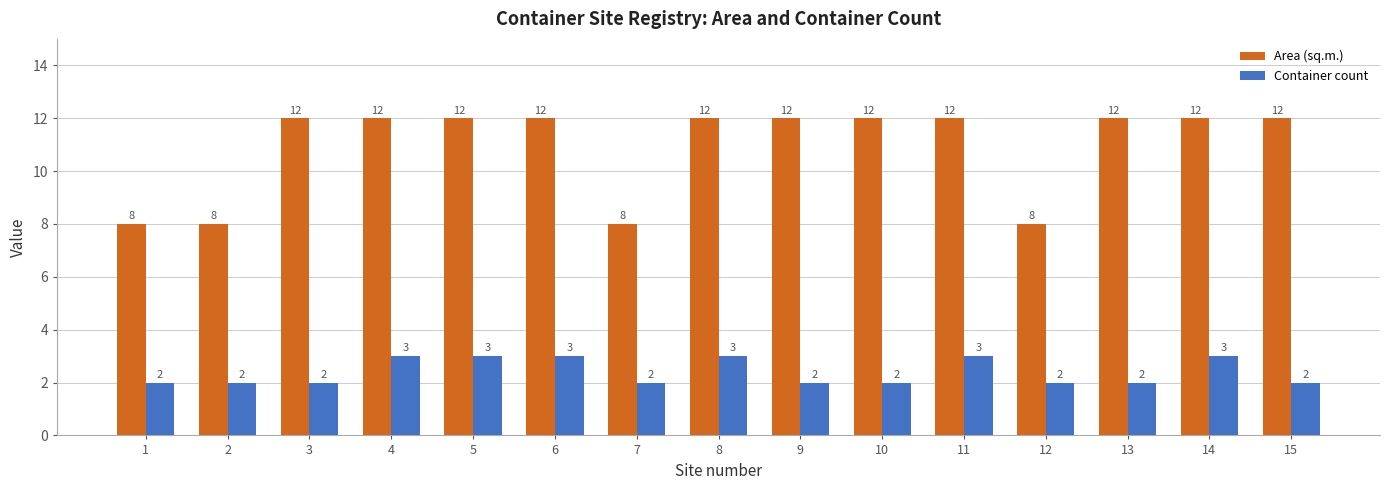

How many distinct data groups are displayed?

2